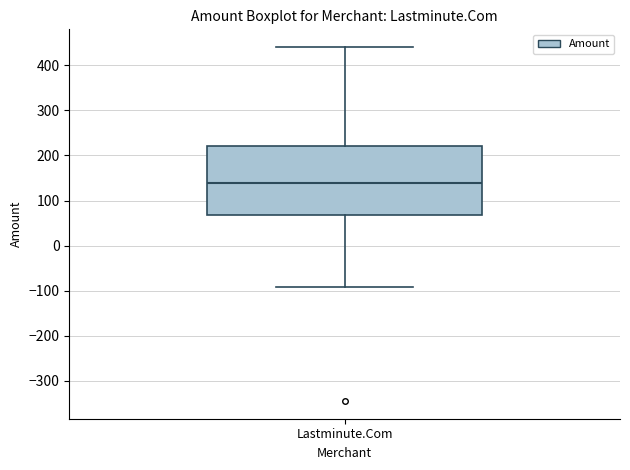

Read this box plot against the y-axis: the position of the median line, the range covered by the box, and the ends of both whiskers. The values are not printed on the chart, so give them approximately, as read against the axis.

median 140, box 70 to 220, whiskers -90 to 440